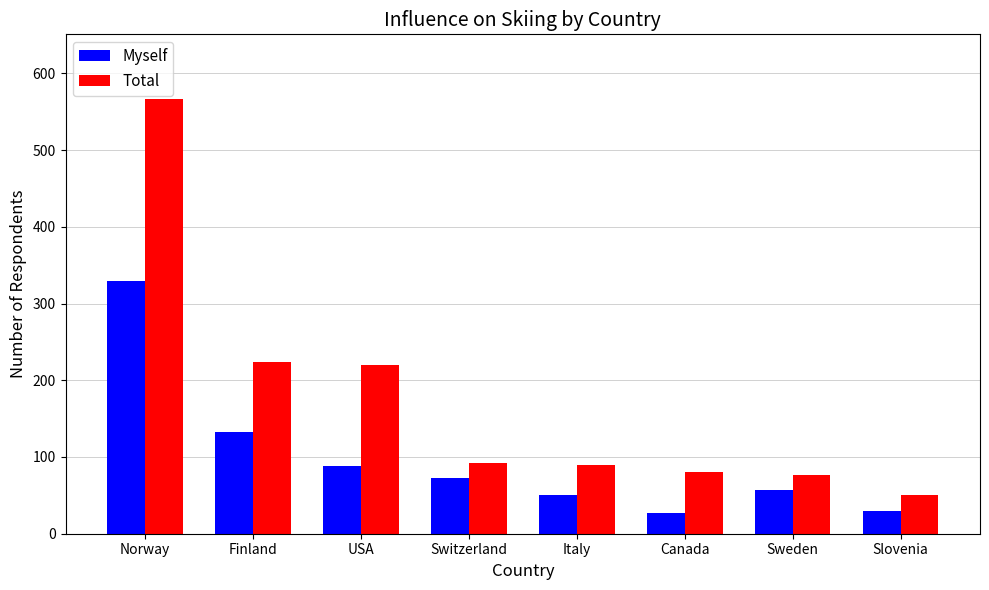

Which category has the highest value in the Total series?

Norway